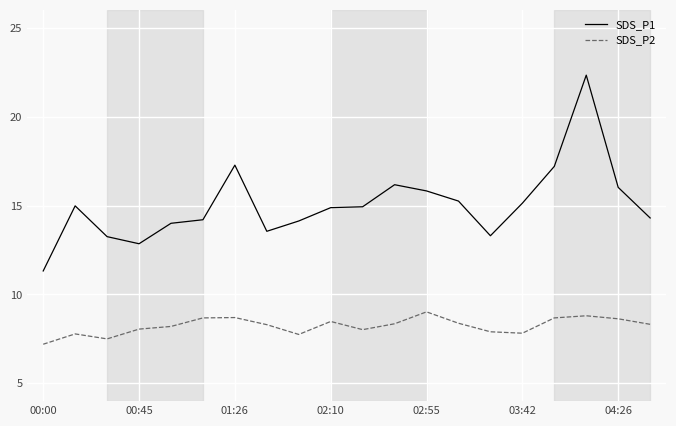

Which series has the widest spread of values?

SDS_P1